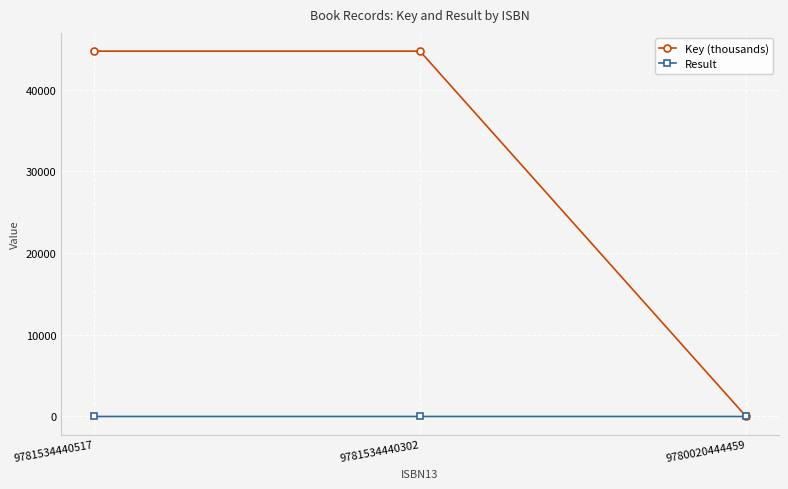

What value does the Result series have at 9780020444459?

2.0